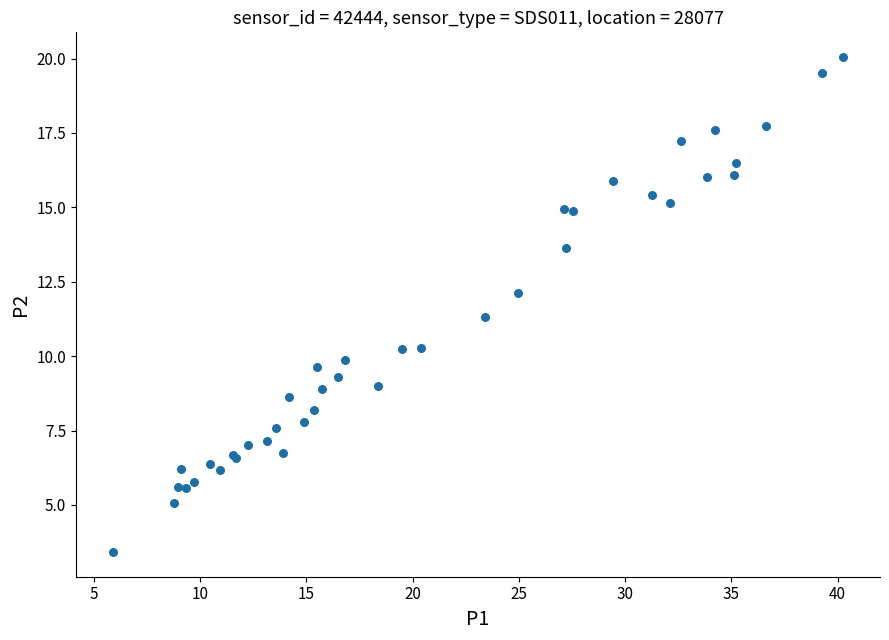

What Y value in the scatter plot is closest to 11?

11.3